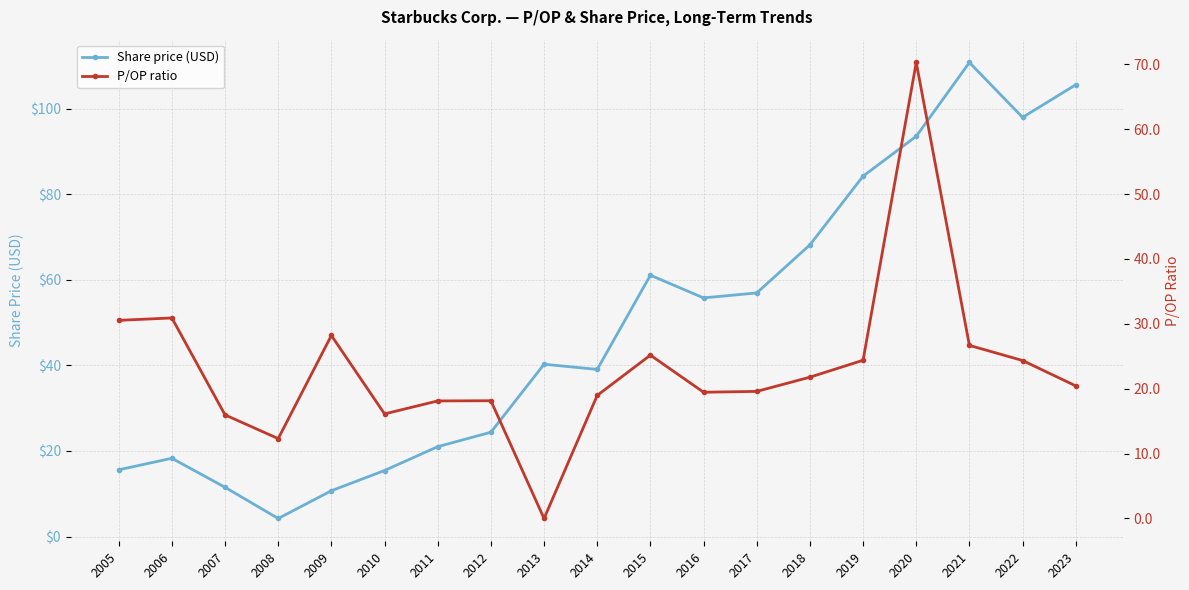

At how many categories does at least one series exceed 67?

6